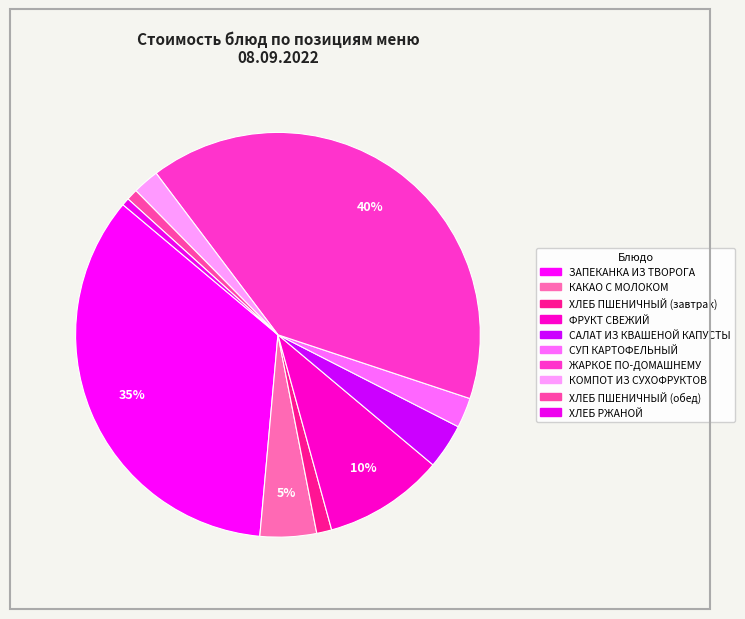

Which has a higher value, ХЛЕБ ПШЕНИЧНЫЙ (завтрак) or ЖАРКОЕ ПО-ДОМАШНЕМУ?

ЖАРКОЕ ПО-ДОМАШНЕМУ